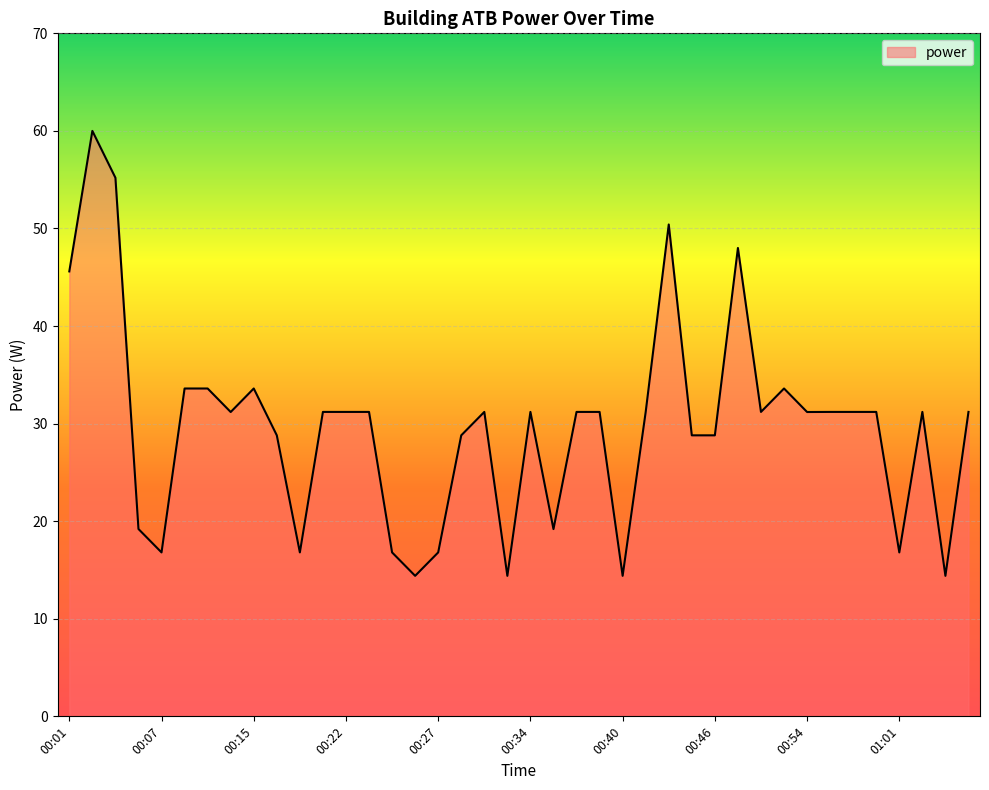

Reading left to right, list all the values displayed in this chart.

45.6	60.0	55.2	19.2	16.8	33.6	33.6	31.2	33.6	28.8	16.8	31.2	31.2	31.2	16.8	14.4	16.8	28.8	31.2	14.4	31.2	19.2	31.2	31.2	14.4	31.2	50.4	28.8	28.8	48.0	31.2	33.6	31.2	31.2	31.2	31.2	16.8	31.2	14.4	31.2